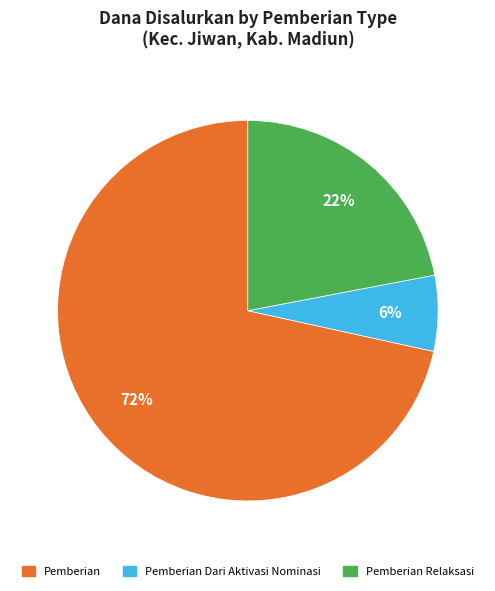

To the nearest percent, what is the average slice percentage?

33%